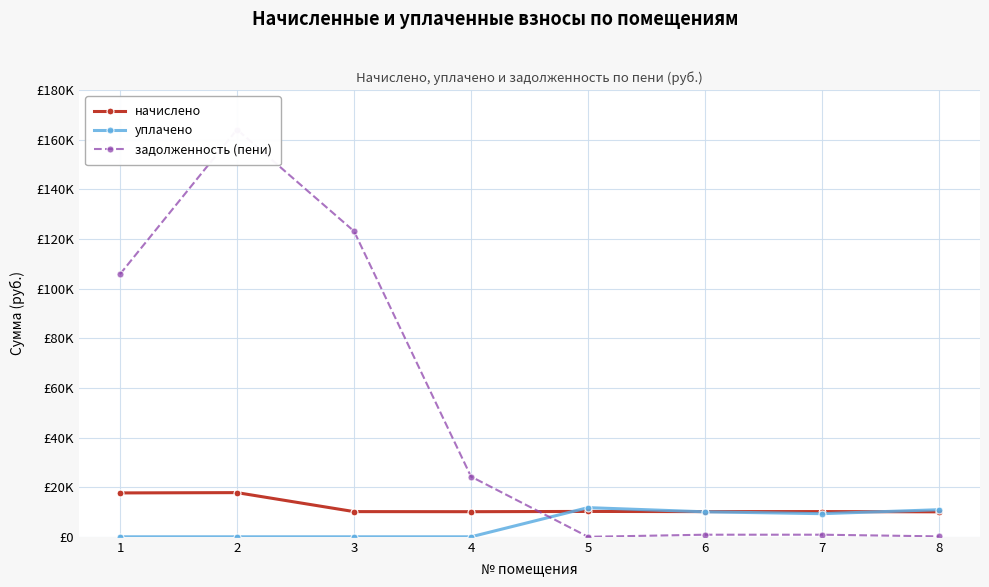

Reading left to right, extract all data points from this chart.

начислено: 1=17678.3	2=17798.2	3=10149.8	4=10117.9	5=10221.7	6=10149.8	7=10165.8	8=10061.9
уплачено: 1=0.0	2=0.0	3=0.0	4=0.0	5=11751.4	6=10063.5	7=9318.6	8=10914.3
задолженность (пени): 1=105799.2	2=164083.6	3=123117.7	4=24252.0	5=0.0	6=845.8	7=847.1	8=174.9